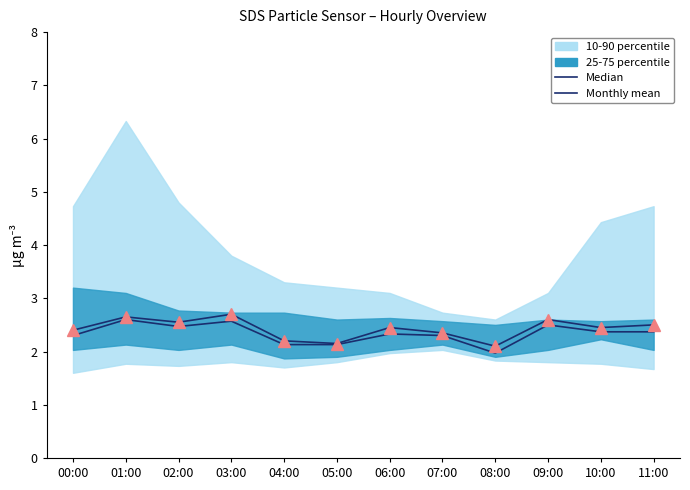

Is this an area chart (filled region under the line)?

No